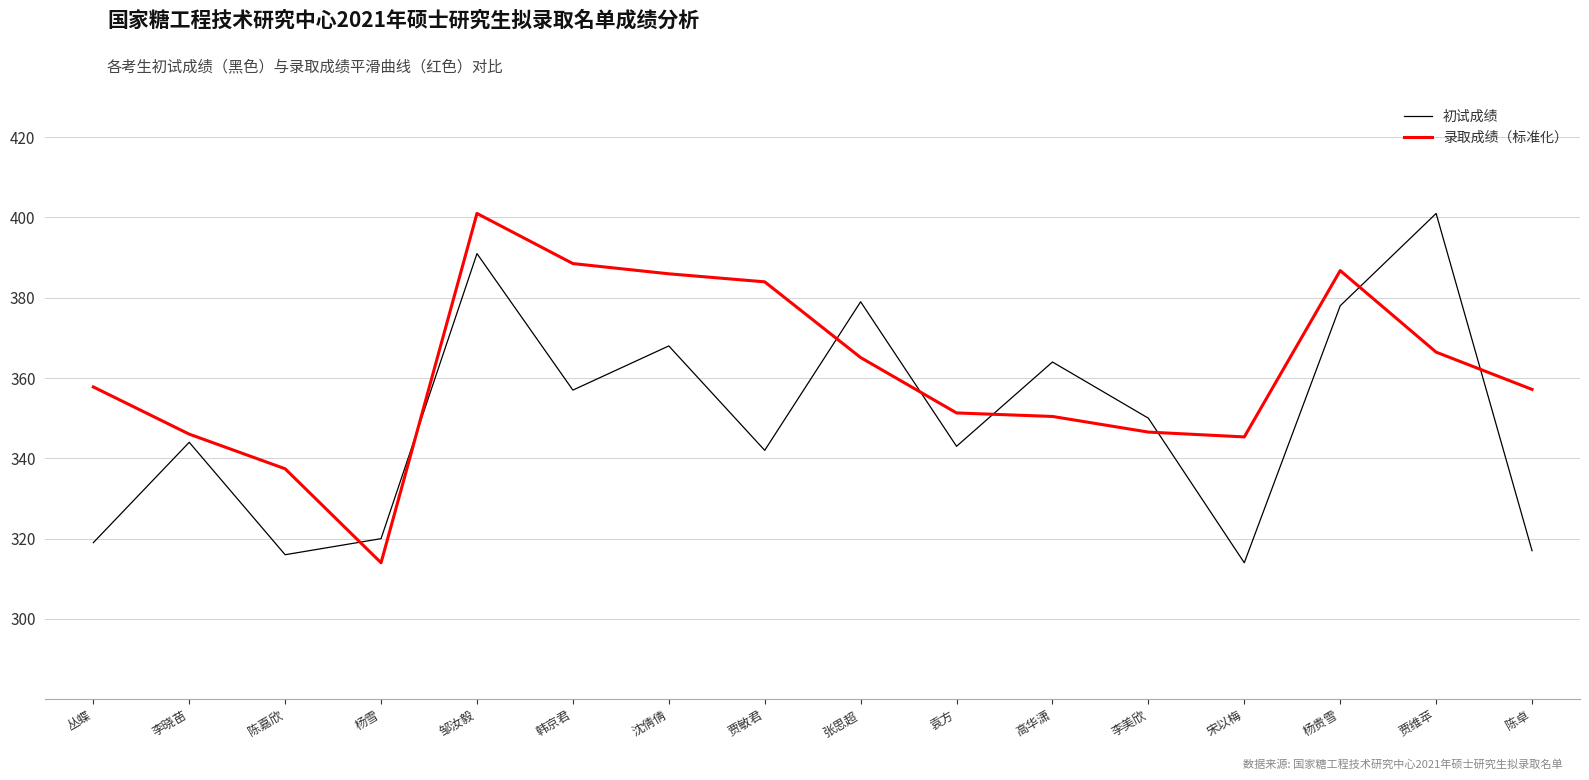

What is the difference between the 初试成绩 values at 贾敏君 and 高华潇?

22.0